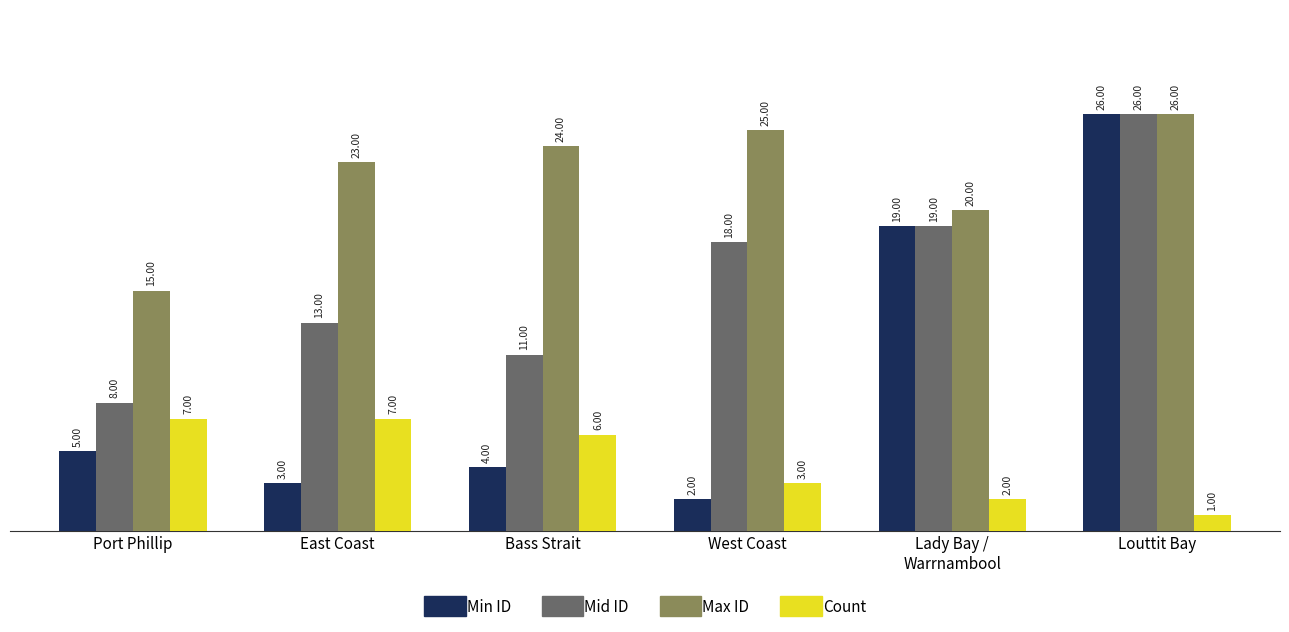

Rank the series by their average value, from lowest to highest.

Count, Min ID, Mid ID, Max ID